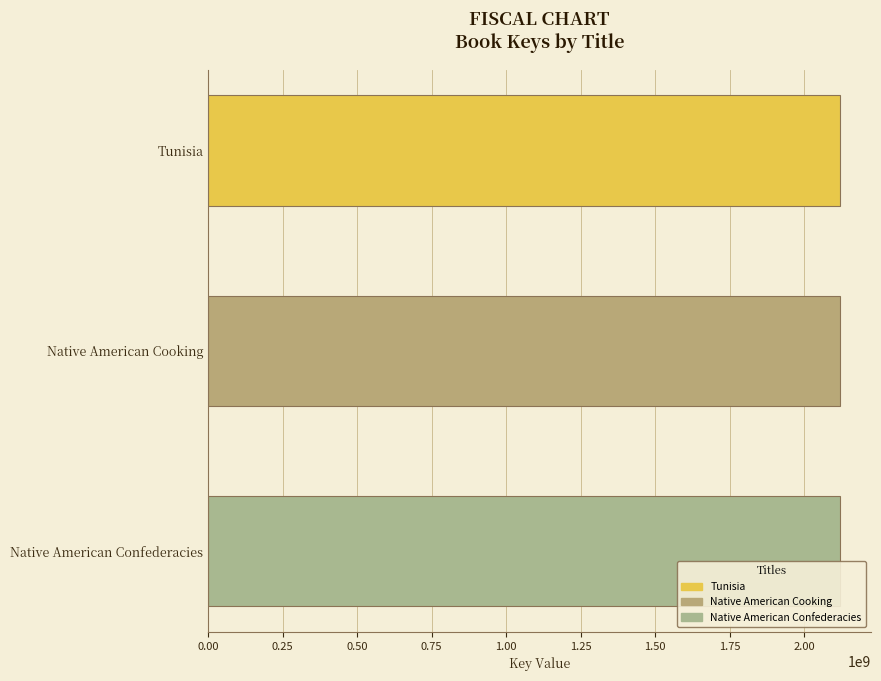

The chart shows a value of 990820458 at Native American Confederacies. True or false?

False